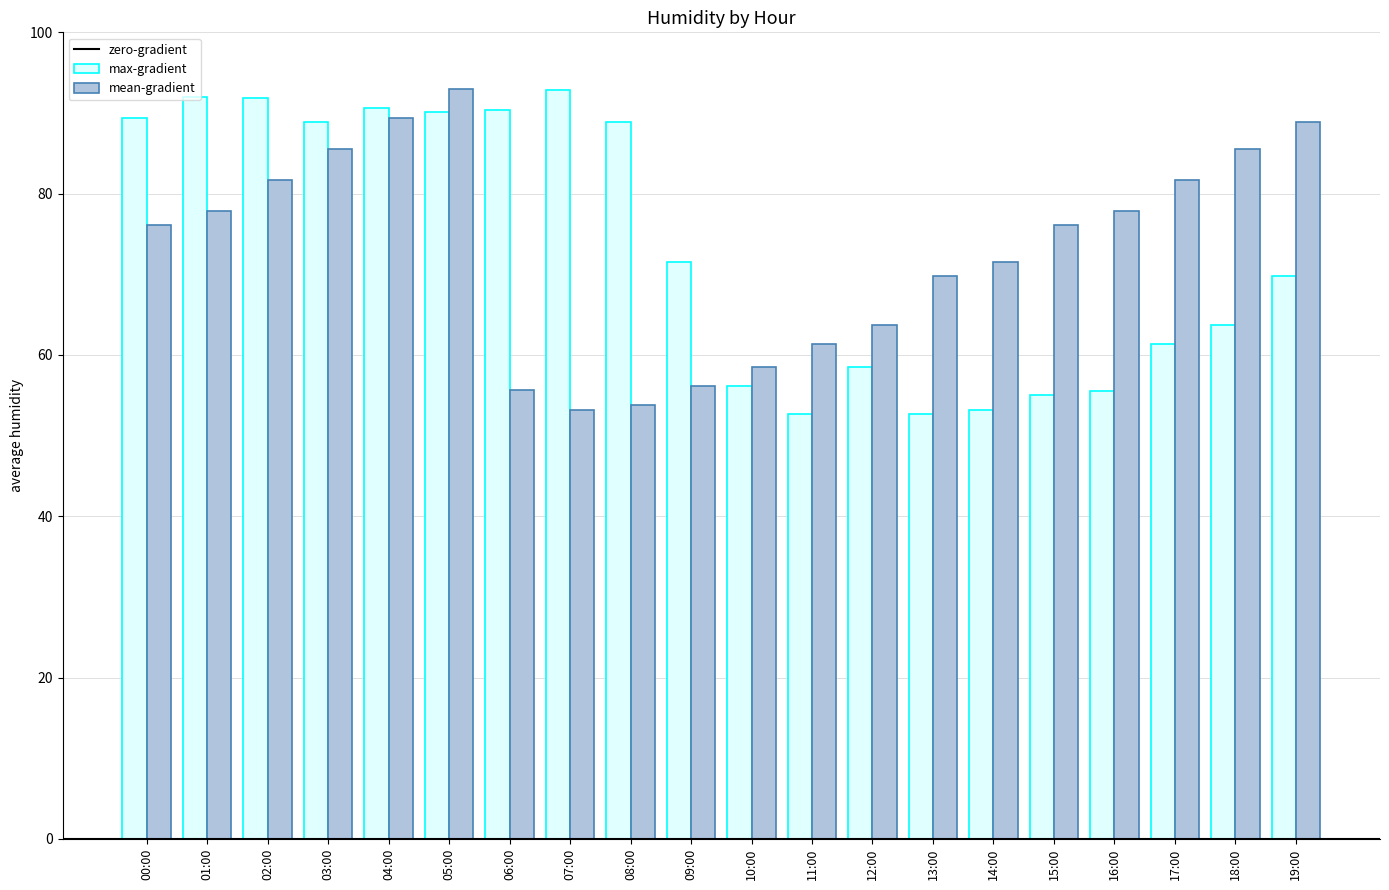

At which category is the sum across all series the highest?

05:00